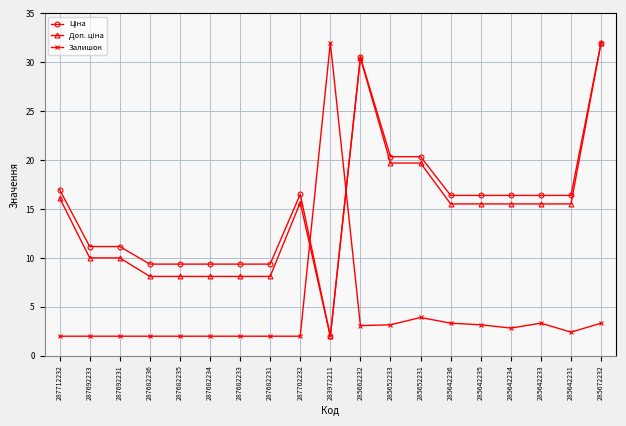

What is the minimum value for Залишок?

2.0